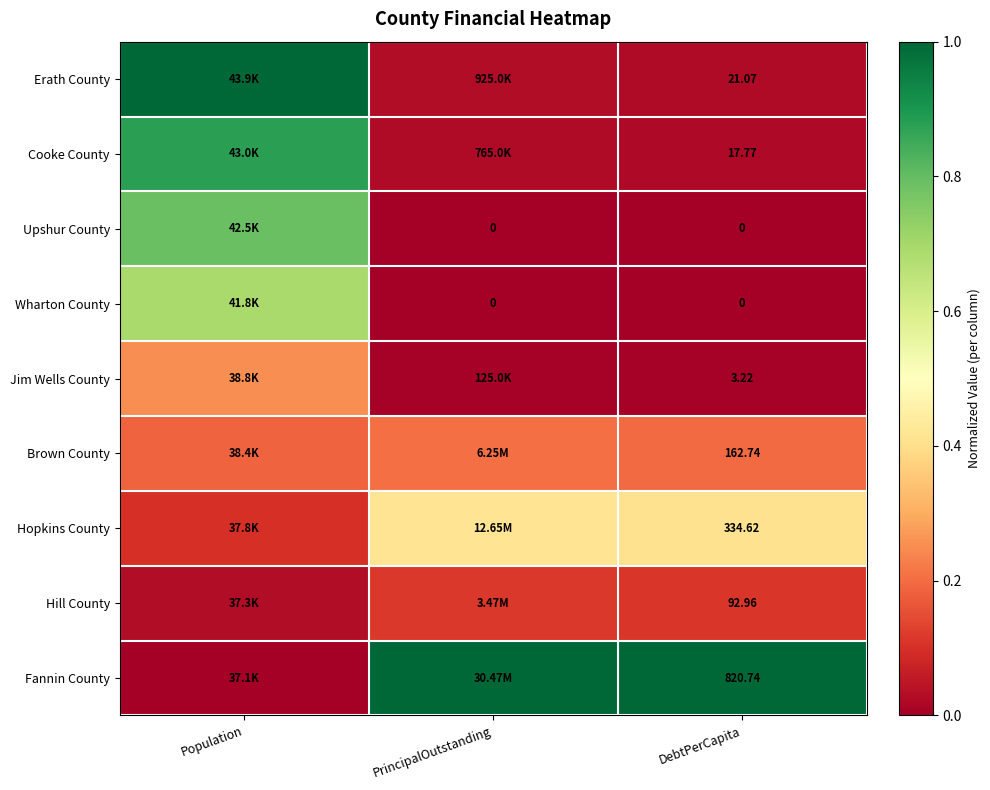

Is it true that Upshur County equals -0.3 at PrincipalOutstanding?

False